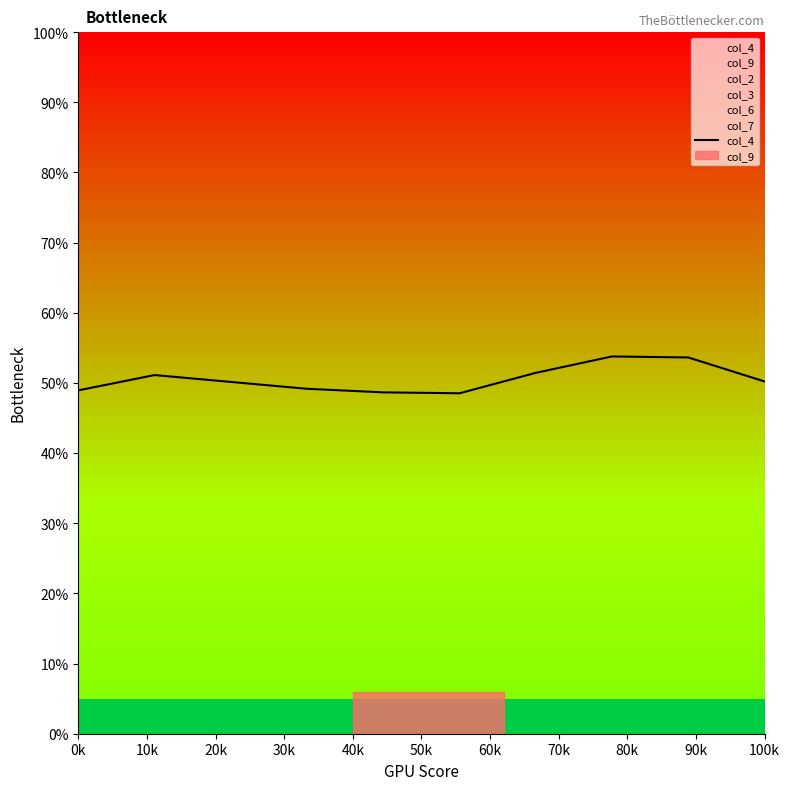

The value at 40k is 32.4. True or false?

False